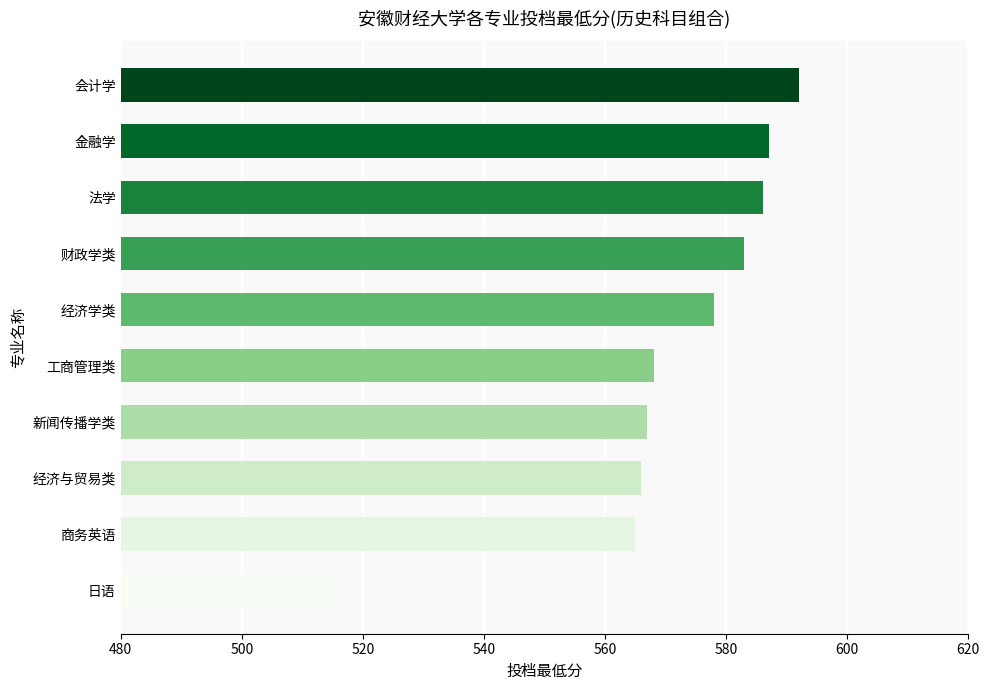

What is the label of the 6th bar from the top?

工商管理类